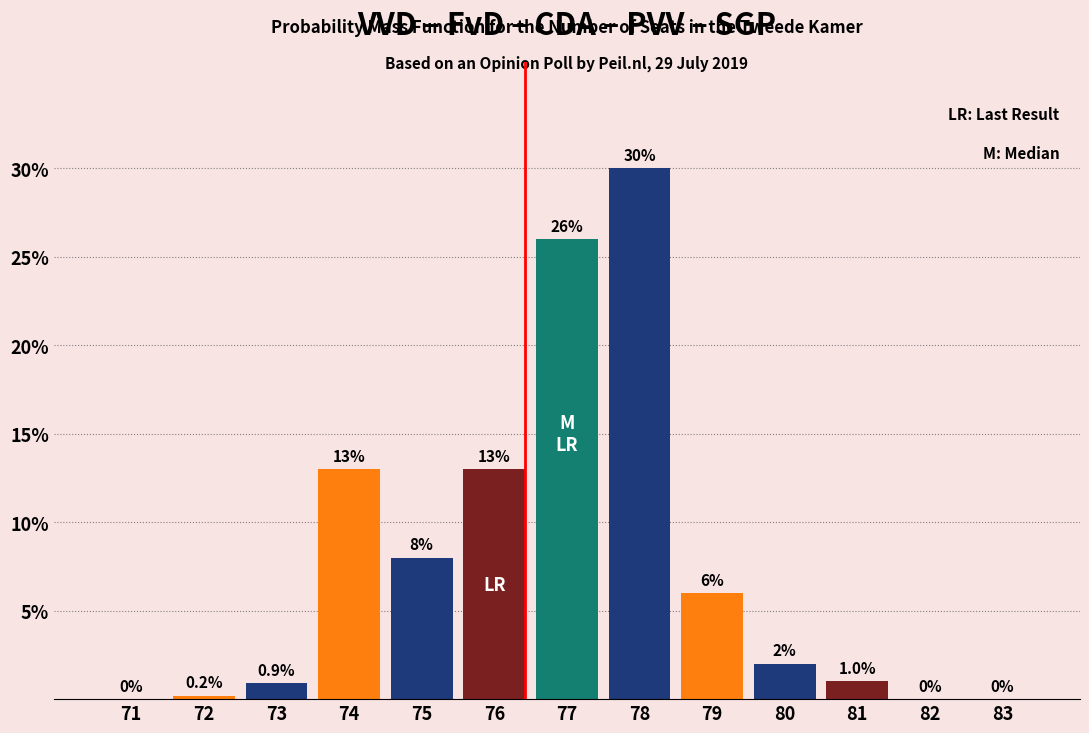

Reading right to left, what are all the values shown in this chart?

83=0.0	82=0.0	81=1.0	80=2.0	79=6.0	78=30.0	77=26.0	76=13.0	75=8.0	74=13.0	73=0.9	72=0.2	71=0.0